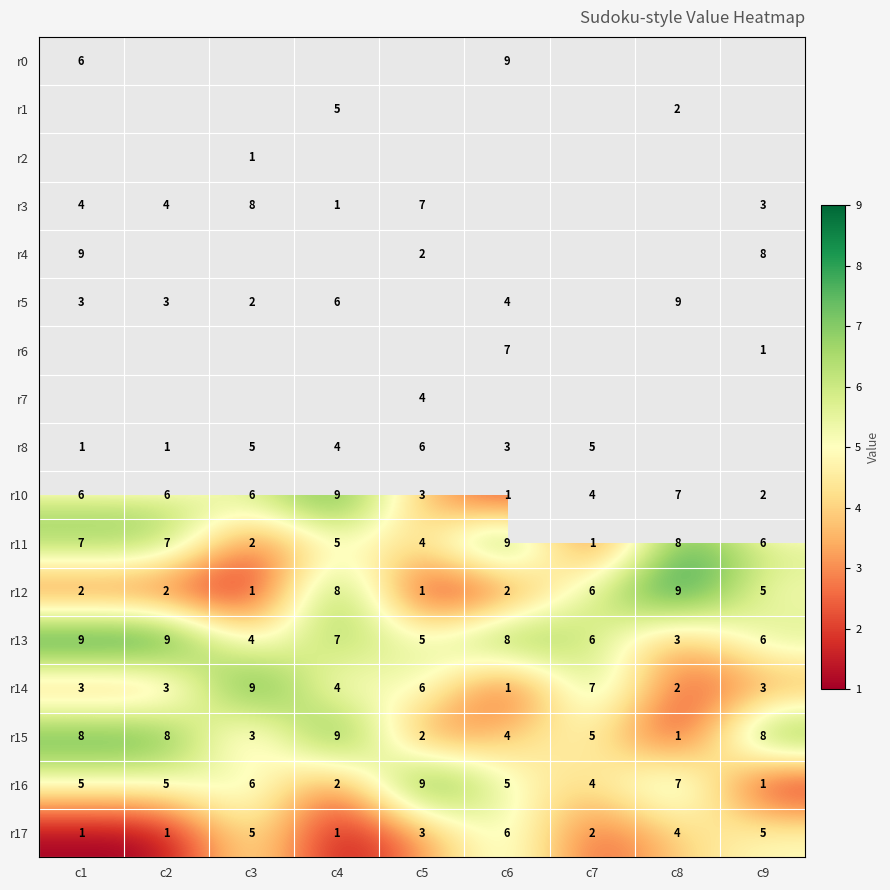

Count the r15 values in the range 3 to 8.

6